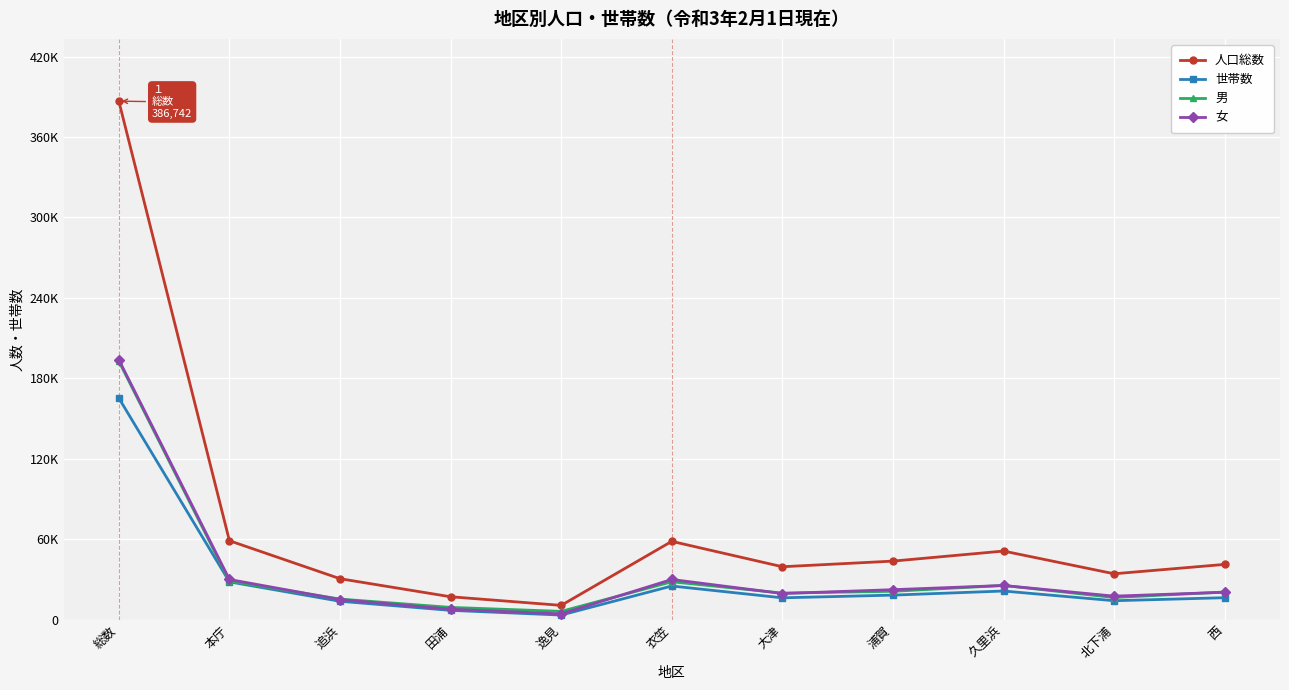

Reading left to right, list all the values displayed in this chart.

人口総数: 386742	59007	30689	17232	10814	58542	39612	43813	51302	34371	41360
世帯数: 165341	28340	13865	7095	3590	25248	16438	18452	21512	14272	16529
男: 192858	28897	15509	9308	6342	28421	19965	21302	25670	16679	20765
女: 193884	30110	15180	7924	4472	30121	19647	22511	25632	17692	20595